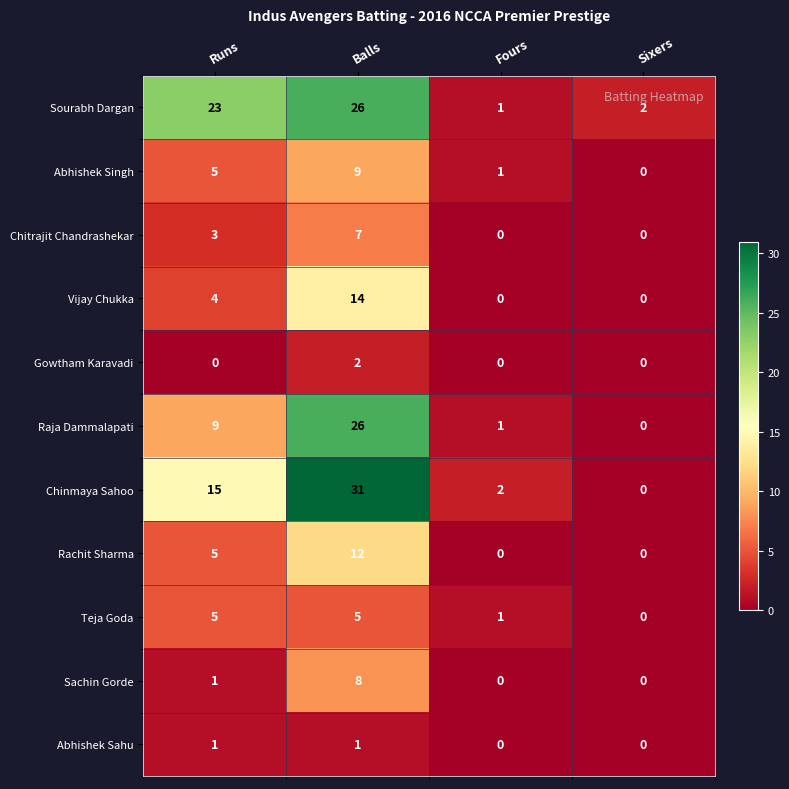

What is the sum of the Sachin Gorde values at Sixers and Balls?

8